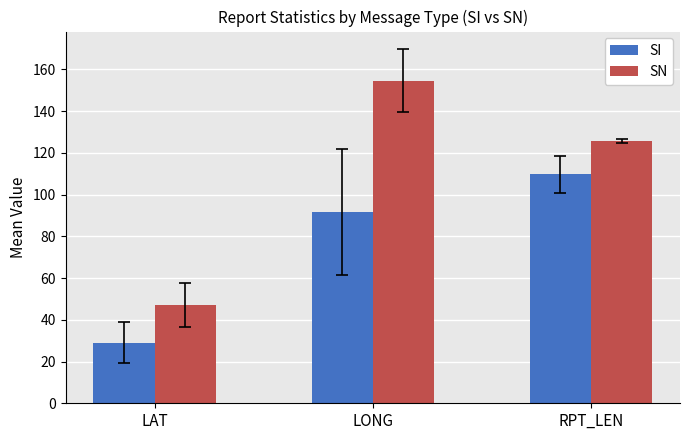

What are all the series names shown in the legend?

SI, SN